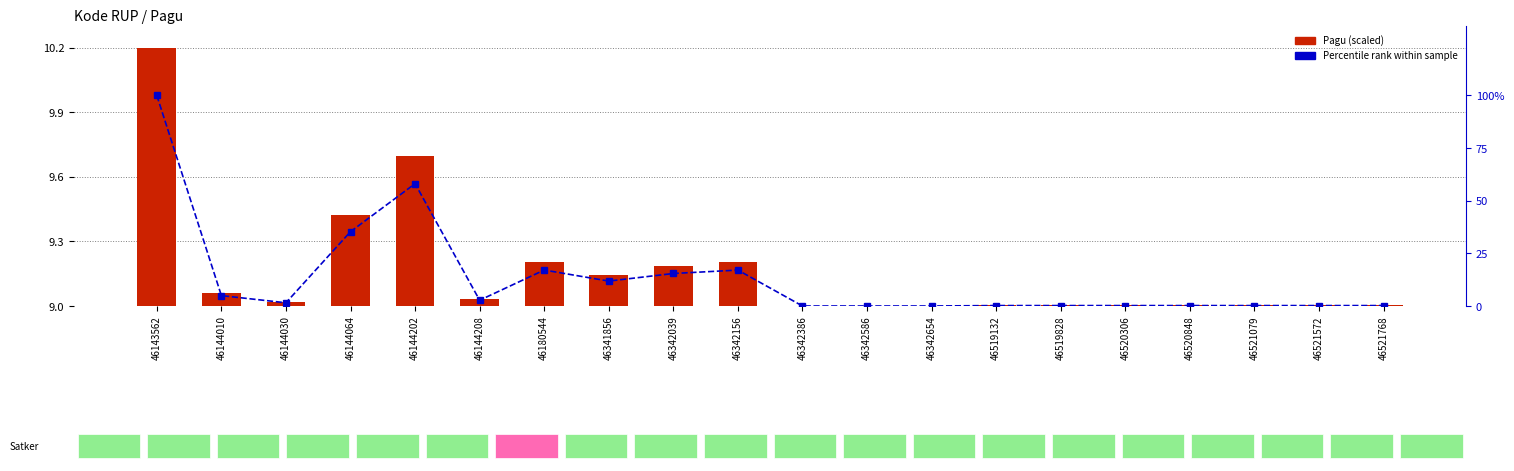

How many values in the Percentile rank within sample series are below 1?

10